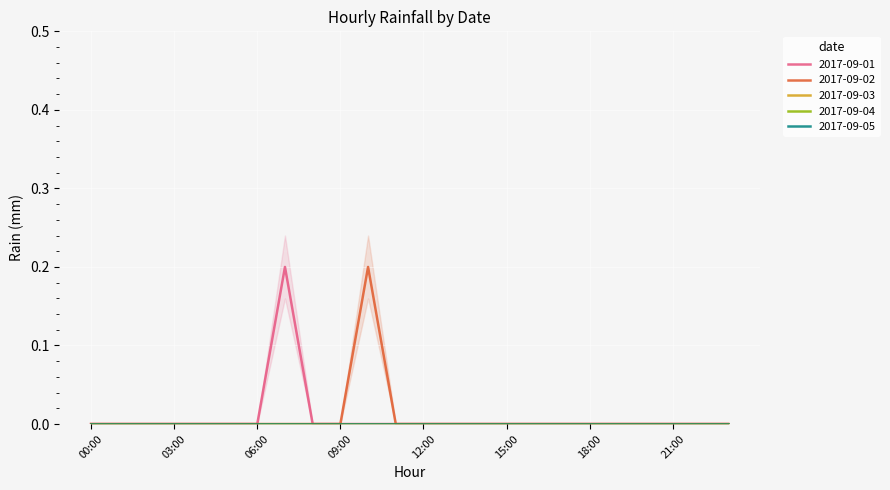

At how many categories does at least one series exceed 0?

2